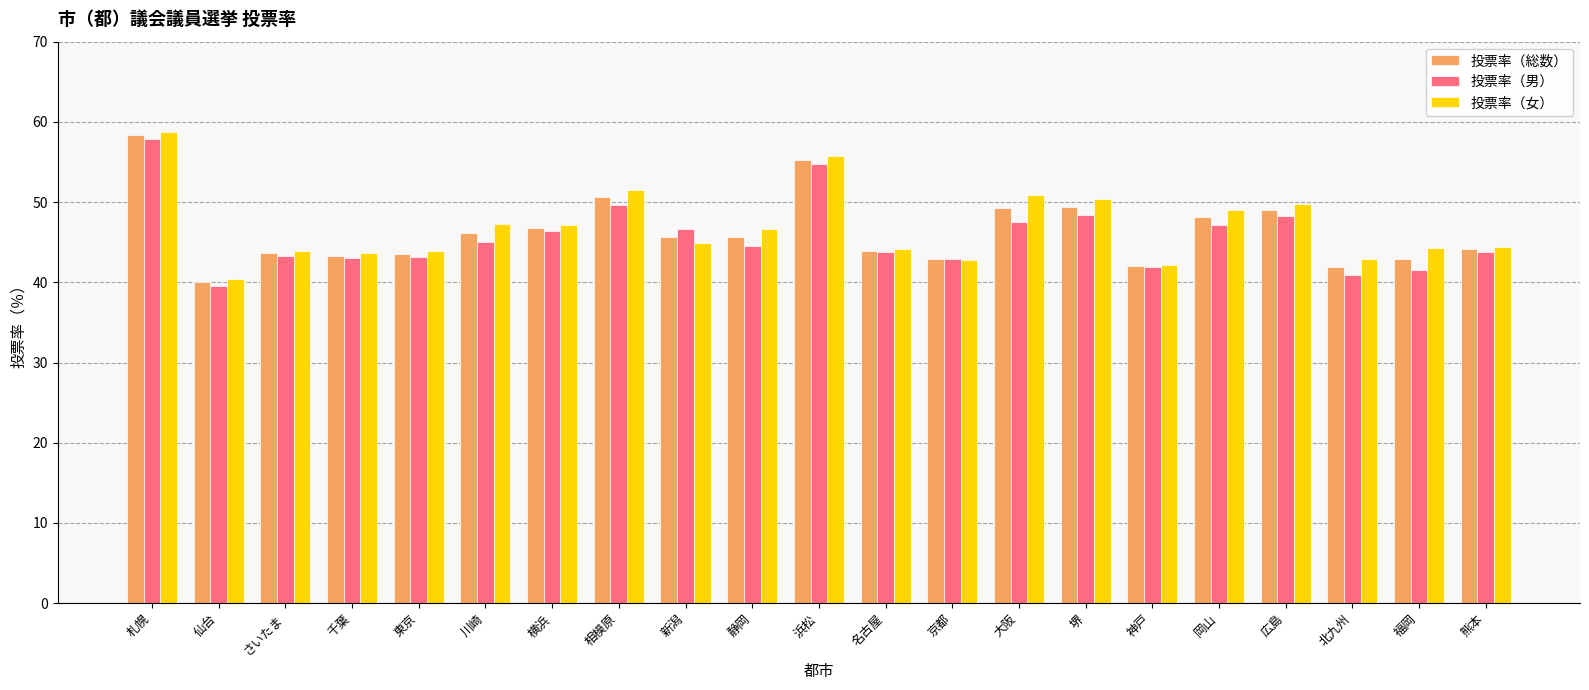

What position from the right is さいたま?

19